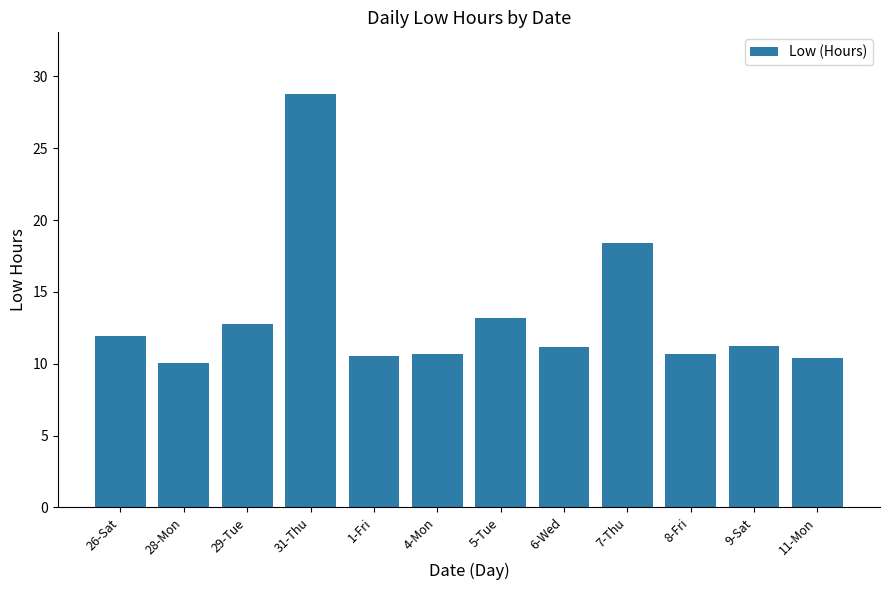

What is the smallest value displayed?

10.1